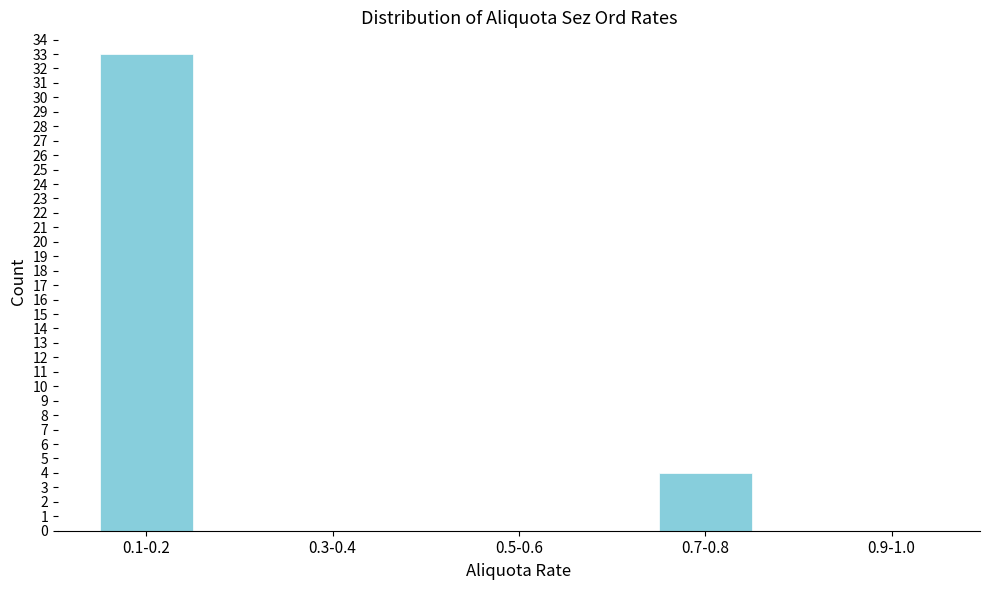

Reading left to right, list all the values displayed in this chart.

0.1-0.2=33	0.3-0.4=0	0.5-0.6=0	0.7-0.8=4	0.9-1.0=0